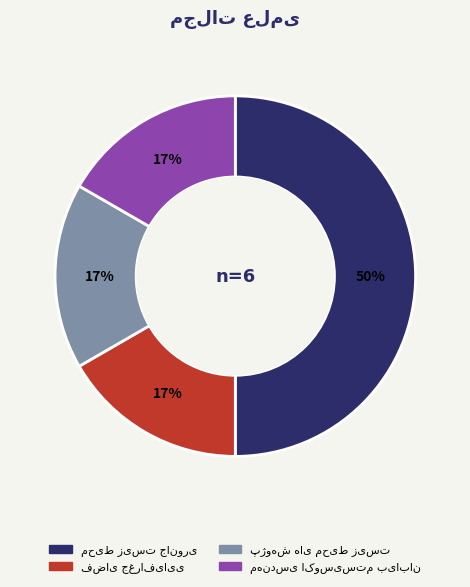

How many segments does this pie chart have?

4